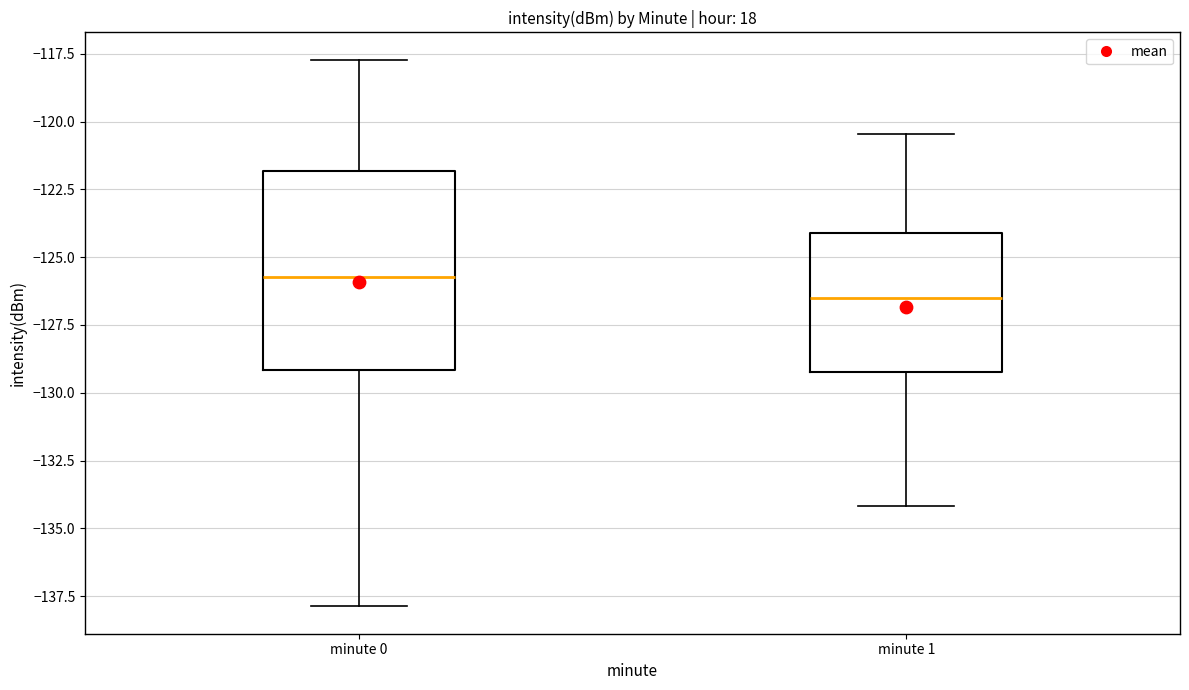

Where is the upper edge of the box for minute 1 on the y-axis? The values are not printed on the chart, so give them approximately, as read against the axis.

-124.0